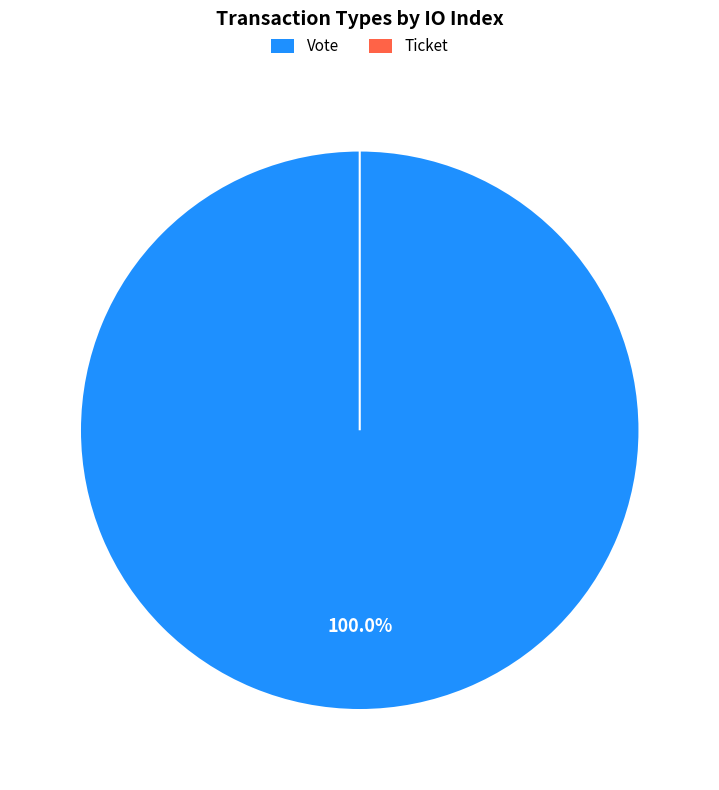

To the nearest percent, what percentage of the pie is Vote?

100%